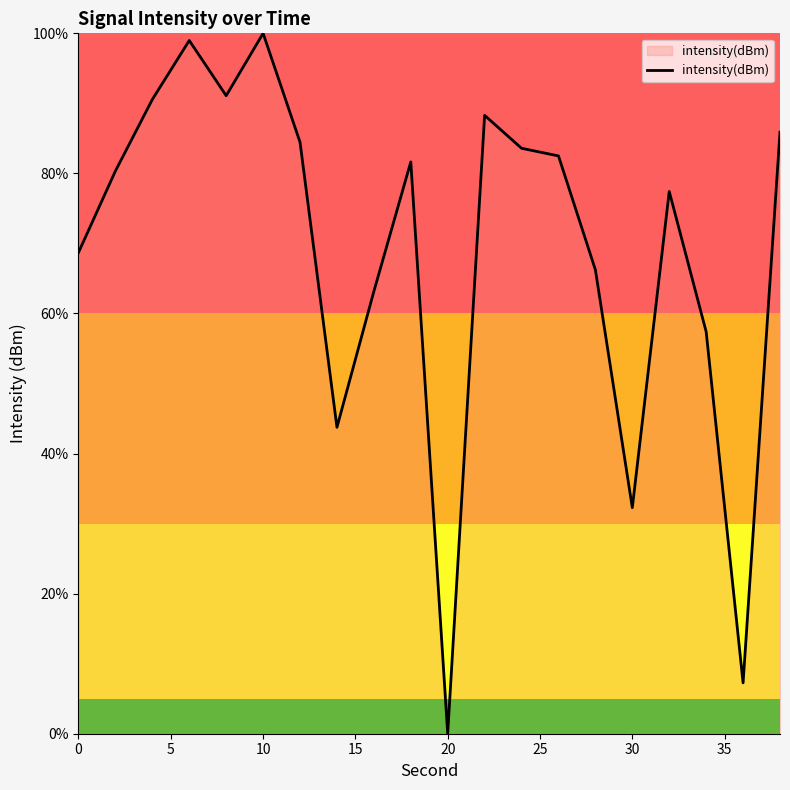

What is the difference between the maximum and minimum values?

100.0